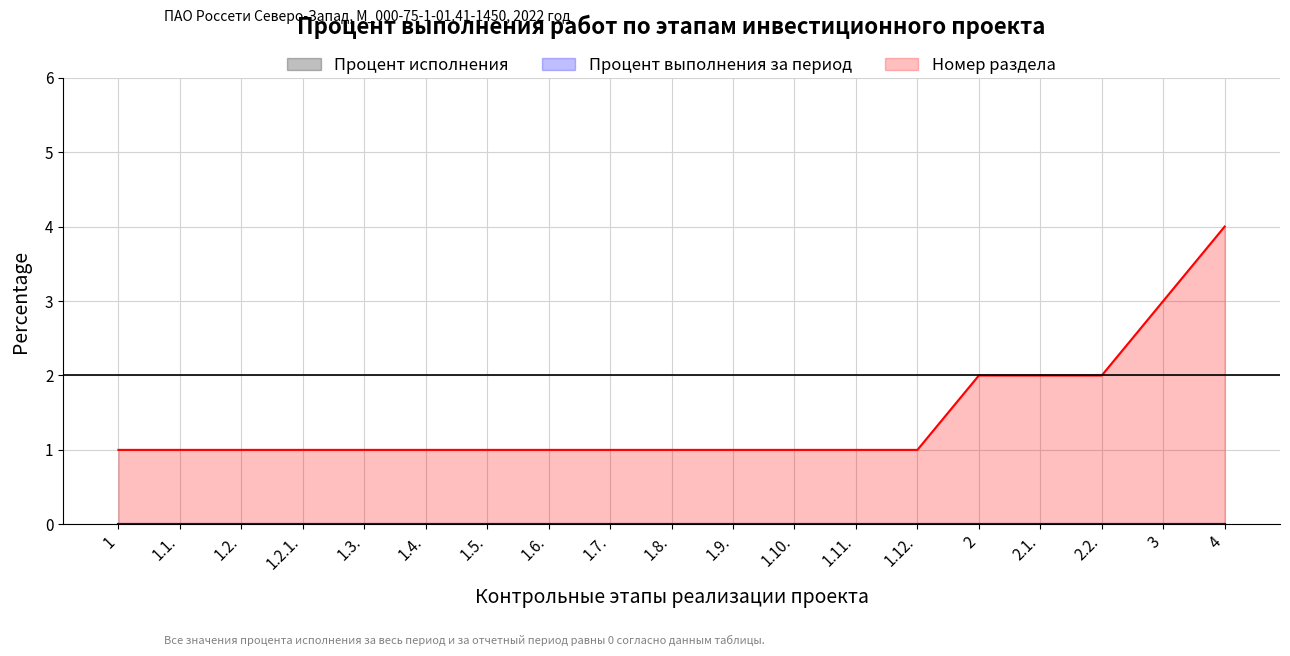

Count the Номер раздела values in the range 1 to 2.

17